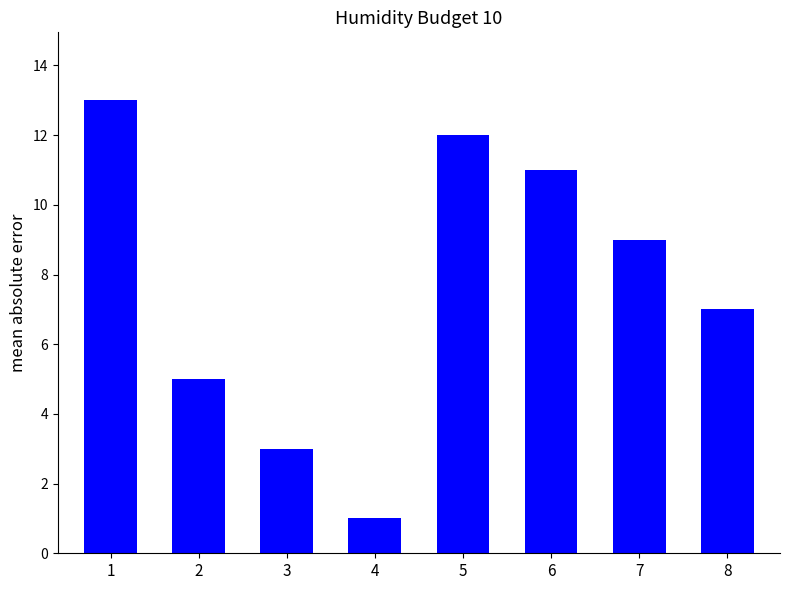

Reading right to left, extract all data points from this chart.

7	9	11	12	1	3	5	13